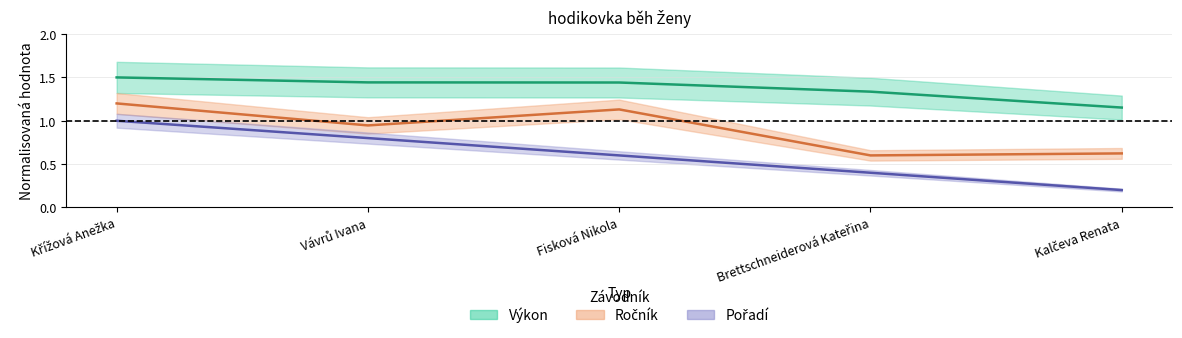

Does the chart display data point markers on the line(s)?

No